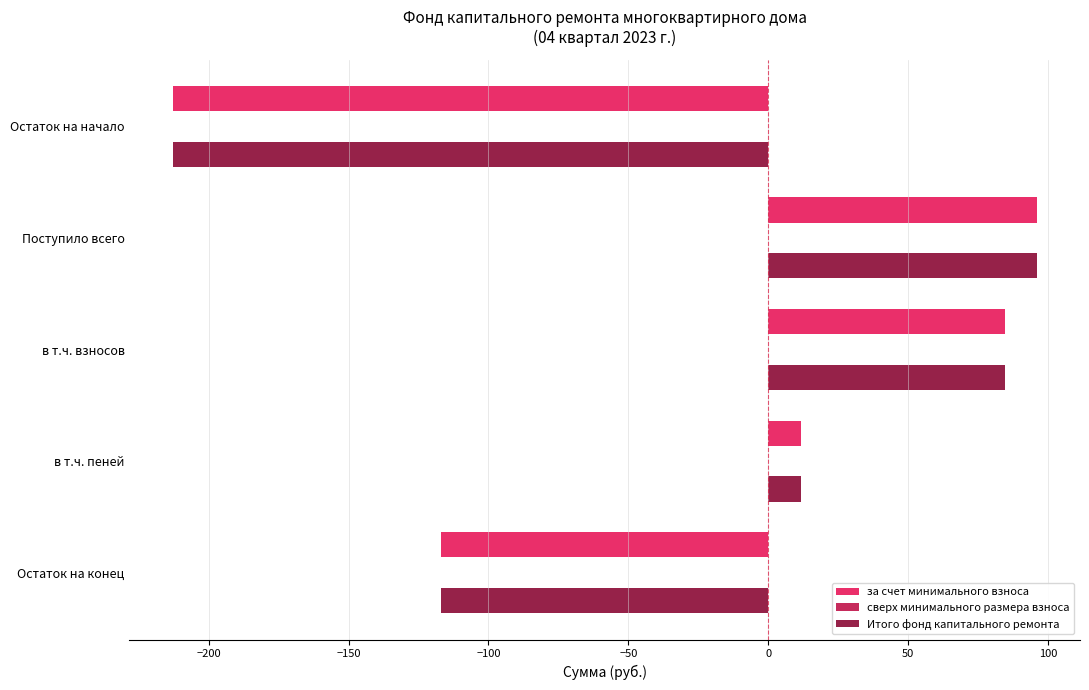

What is the average value of the Итого фонд капитального ремонта series?

-27.6